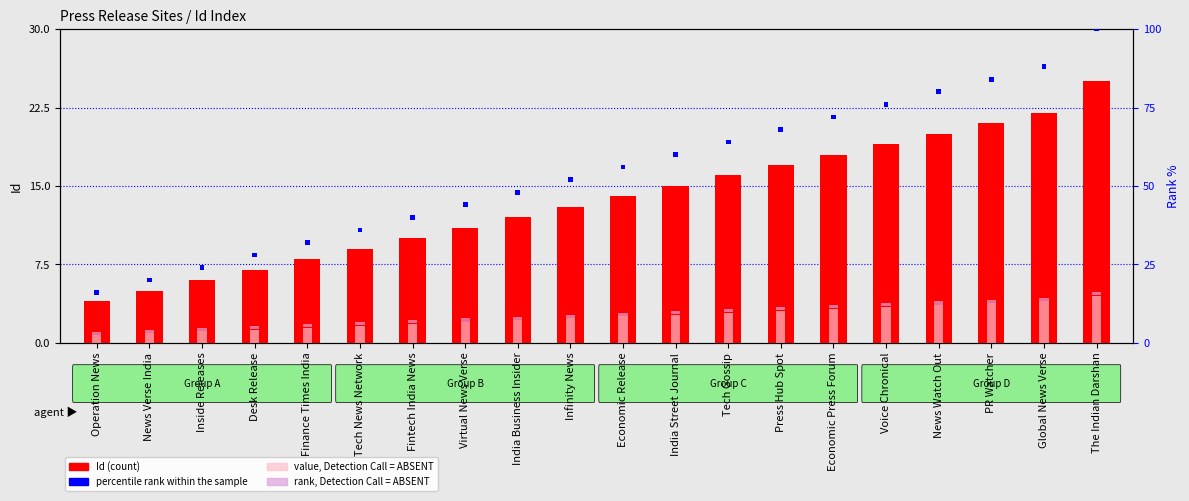

The Id (count) series shows 7.1 at Infinity News. True or false?

False